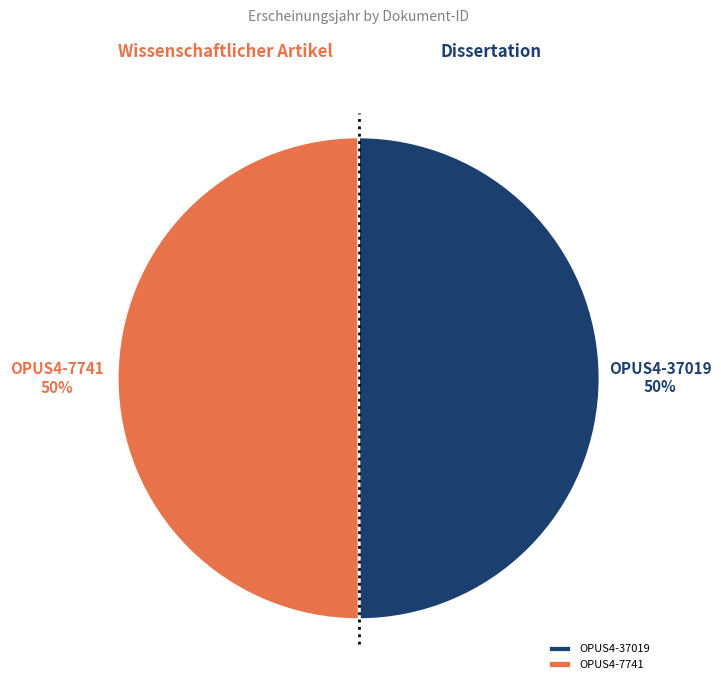

What percentage is the OPUS4-37019 slice, to the nearest percent?

50%